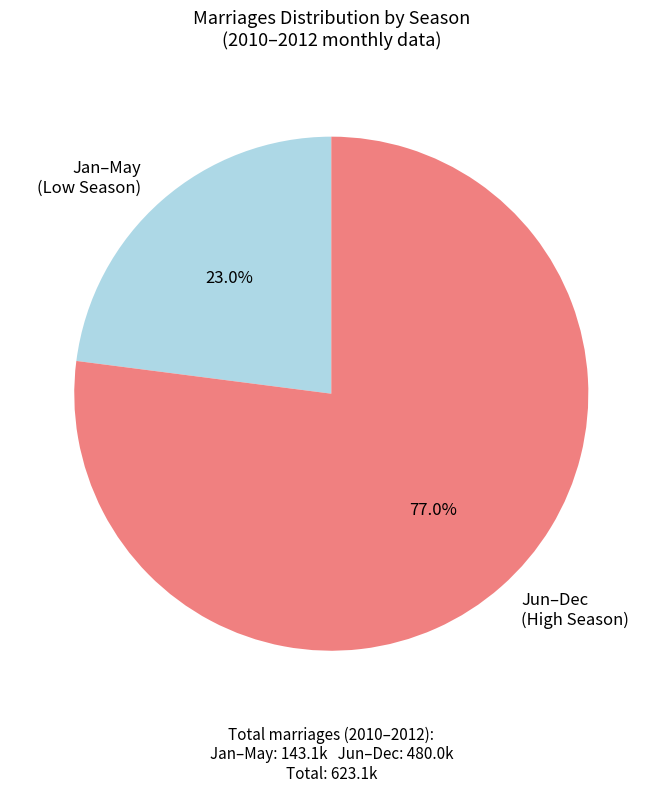

What is the largest slice in the pie chart?

Jun–Dec (High Season)